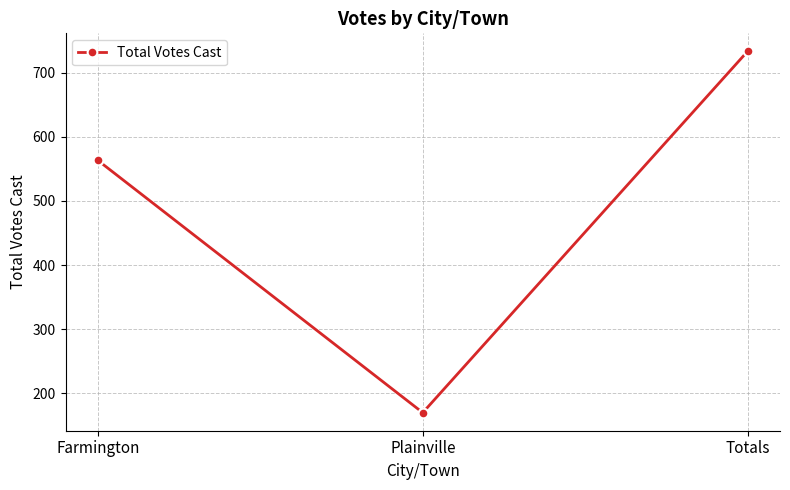

Does the chart display data point markers on the line(s)?

Yes